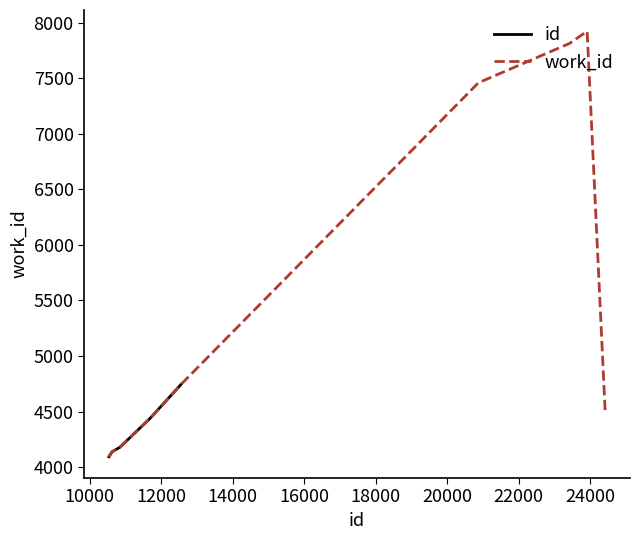

What is the maximum value for work_id?

7924